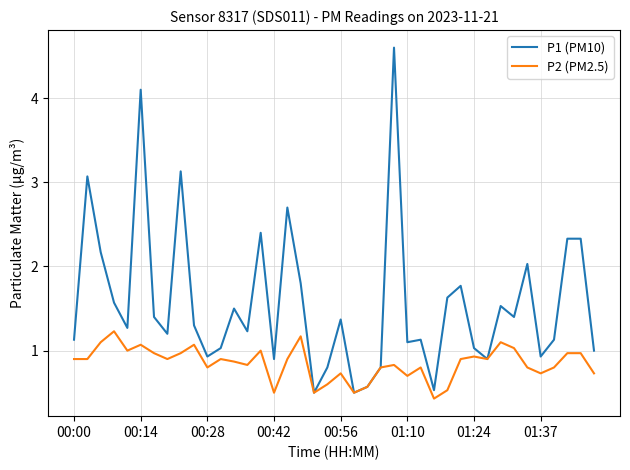

List the series in order of their overall mean, lowest first.

P2 (PM2.5), P1 (PM10)